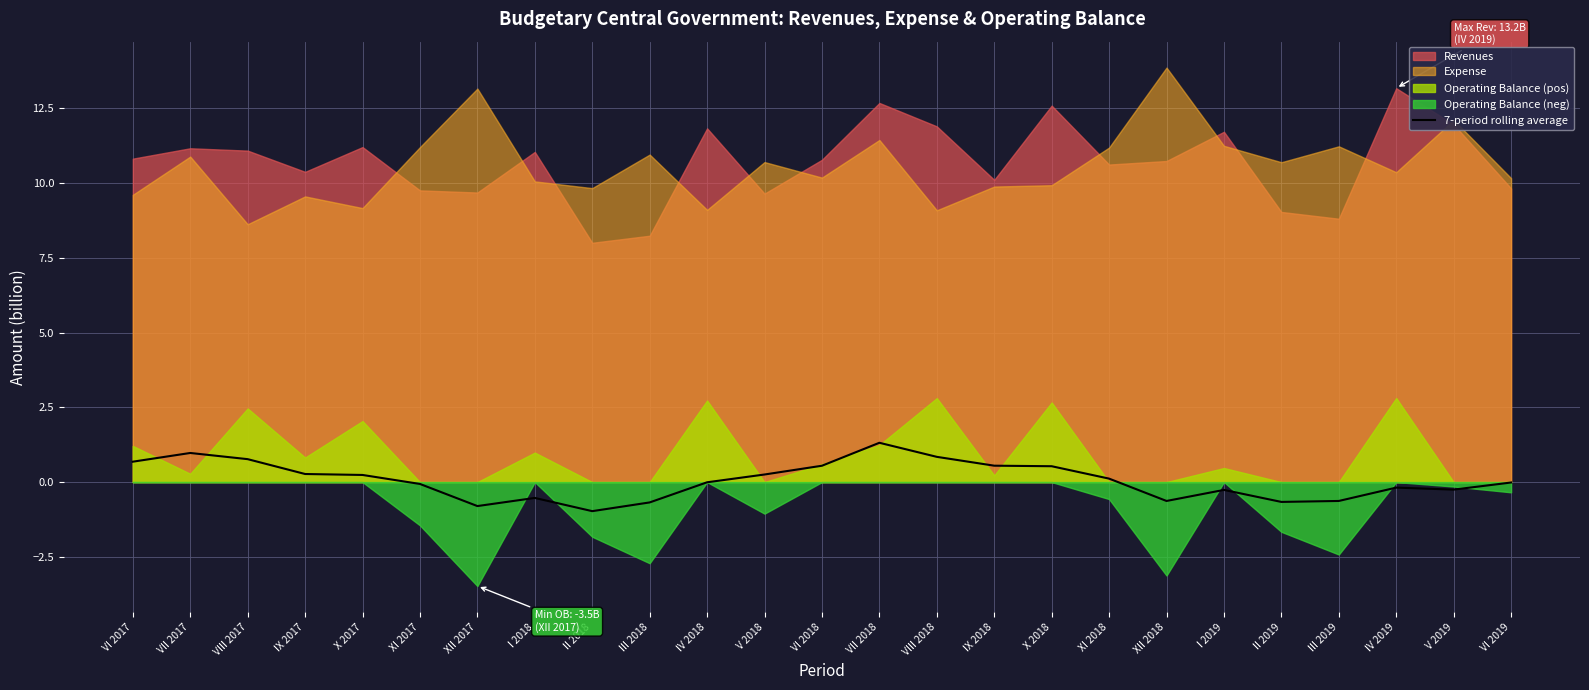

True or false: the data shows -0.0 at IV 2018.

False